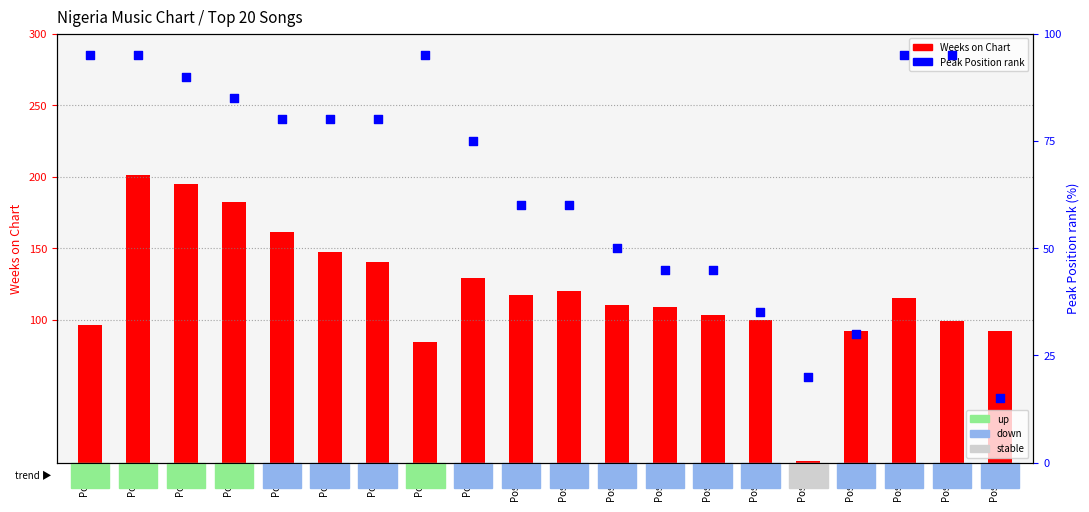

What is the total value across all series at Pos 18?

210